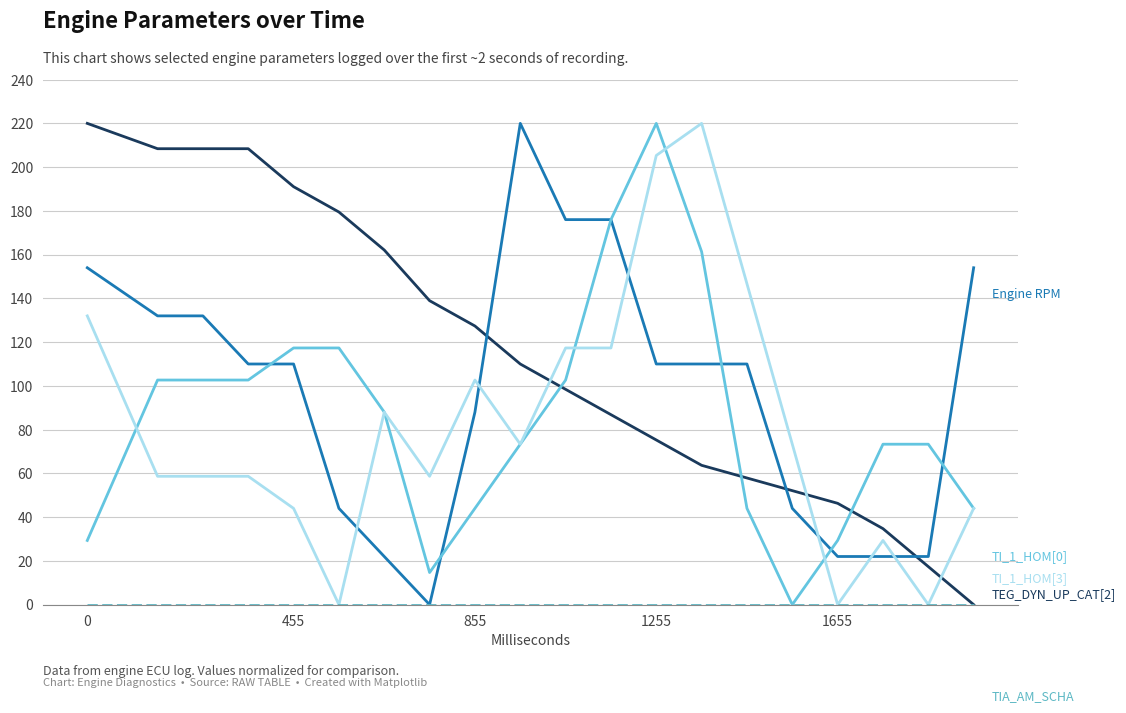

What is the maximum value shown in the chart?

220.0